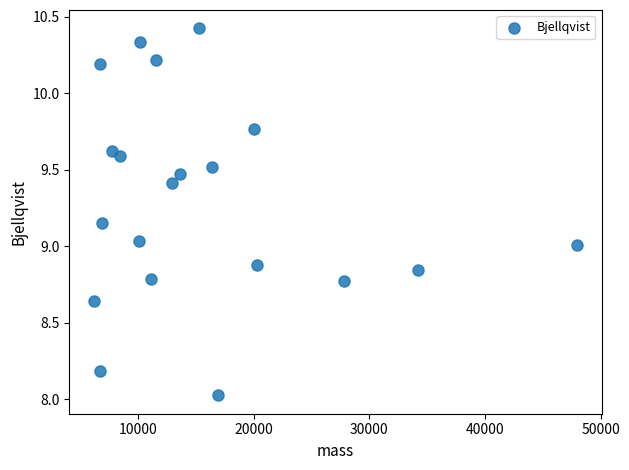

What is the range of X values (max minus min)?

41854.2